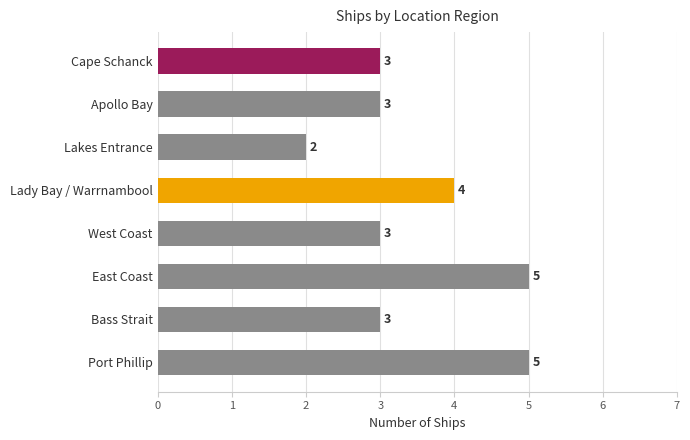

What is the sum of all values?

28